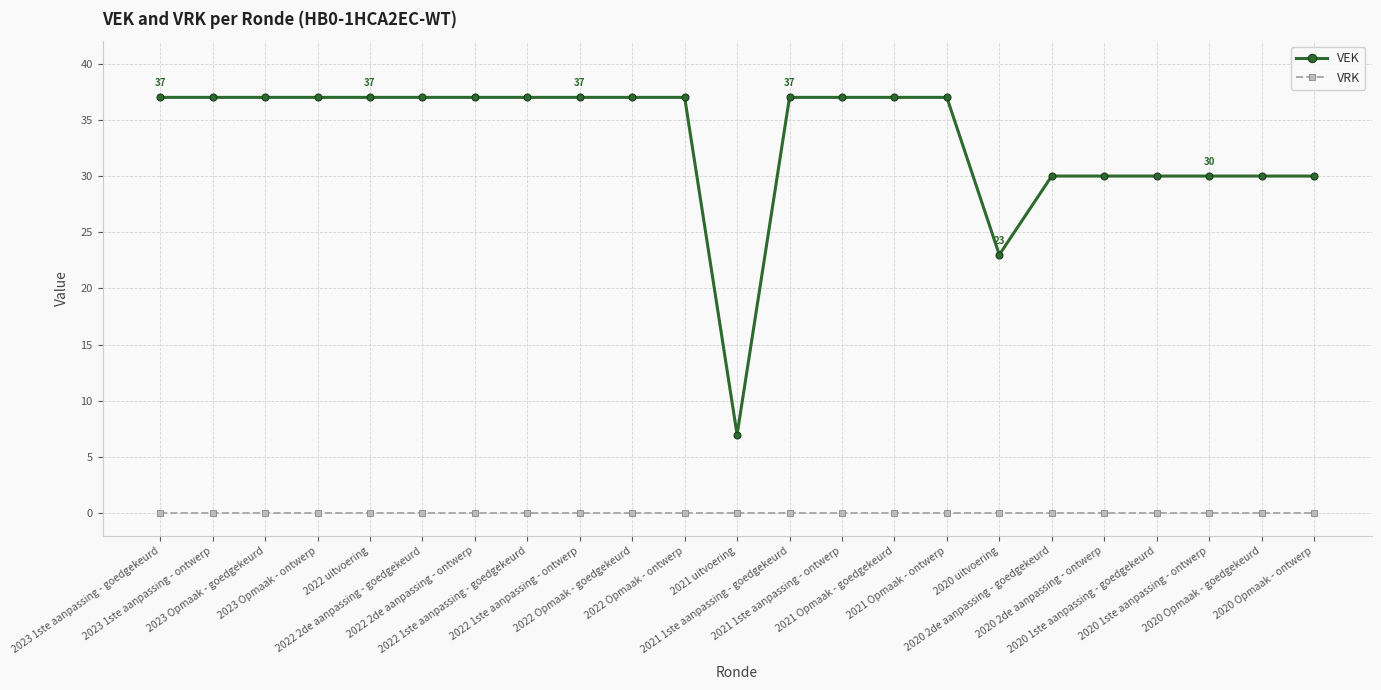

Between 2023 Opmaak - ontwerp and 2020 Opmaak - goedgekeurd, which series saw the biggest shift?

VEK